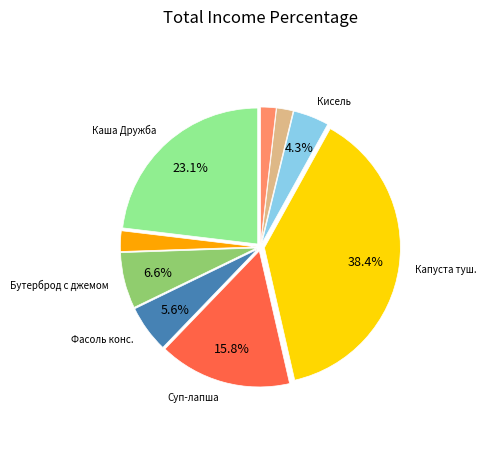

Is there any slice that represents more than half of the pie?

No